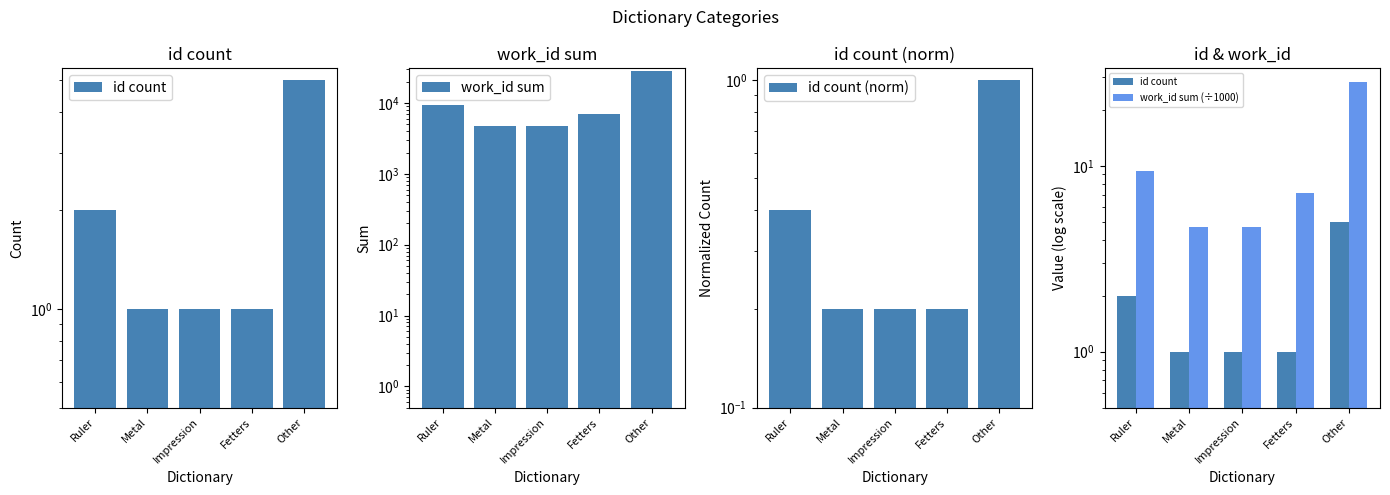

List the labels in order of id count (norm) value, largest first.

Other, Ruler, Metal, Impression, Fetters